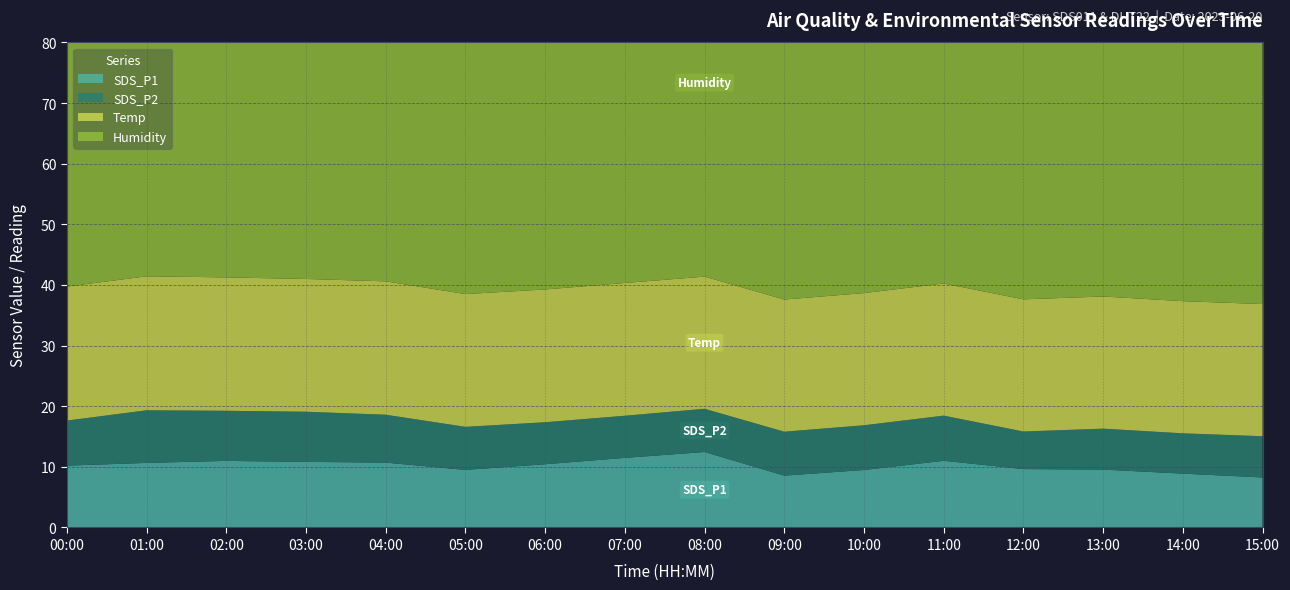

Reading left to right, what are all the values shown in this chart?

SDS_P1: 00:00=10.2	01:00=10.7	02:00=11.0	03:00=10.8	04:00=10.7	05:00=9.5	06:00=10.4	07:00=11.5	08:00=12.4	09:00=8.6	10:00=9.5	11:00=11.0	12:00=9.6	13:00=9.6	14:00=8.9	15:00=8.2
SDS_P2: 00:00=7.4	01:00=8.7	02:00=8.3	03:00=8.3	04:00=7.9	05:00=7.1	06:00=6.9	07:00=7.0	08:00=7.1	09:00=7.2	10:00=7.4	11:00=7.5	12:00=6.2	13:00=6.8	14:00=6.7	15:00=6.8
Temp: 00:00=22.1	01:00=22.1	02:00=22.0	03:00=21.9	04:00=22.0	05:00=21.9	06:00=21.9	07:00=21.9	08:00=21.8	09:00=21.8	10:00=21.8	11:00=21.8	12:00=21.8	13:00=21.8	14:00=21.8	15:00=21.8
Humidity: 00:00=63.4	01:00=63.1	02:00=62.9	03:00=62.8	04:00=63.6	05:00=62.8	06:00=63.1	07:00=63.5	08:00=64.0	09:00=64.6	10:00=65.1	11:00=65.4	12:00=65.7	13:00=65.9	14:00=65.8	15:00=66.1